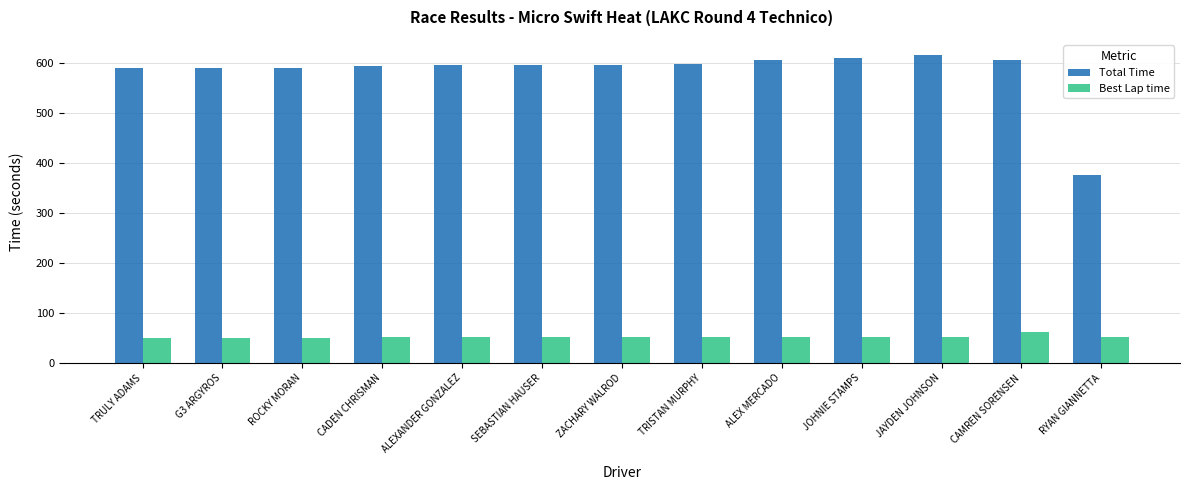

At how many categories does at least one series exceed 384?

12